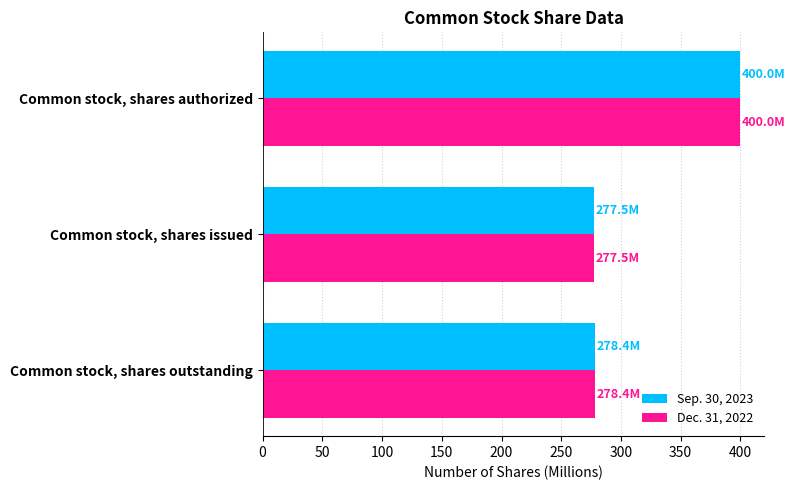

What is the total value across all series at Common stock, shares authorized?

800.0